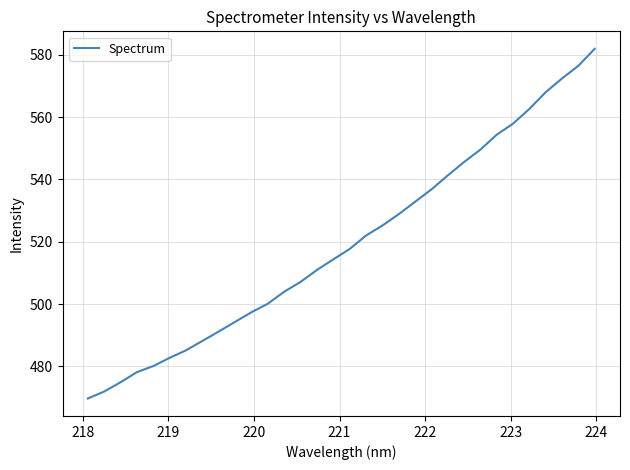

What is the minimum value shown in the chart?

469.7